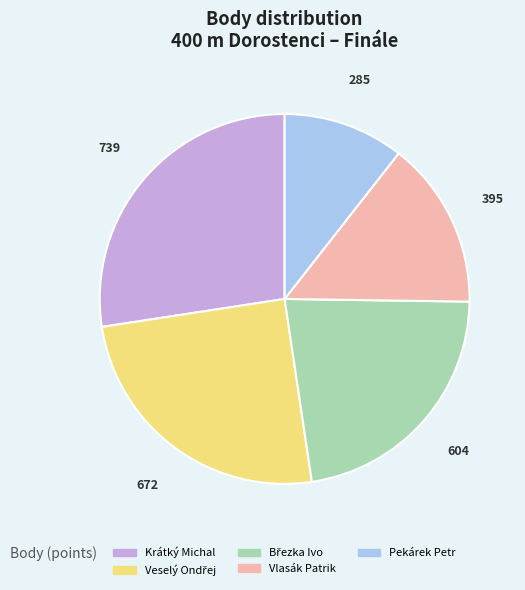

Is there a majority slice in this chart?

No